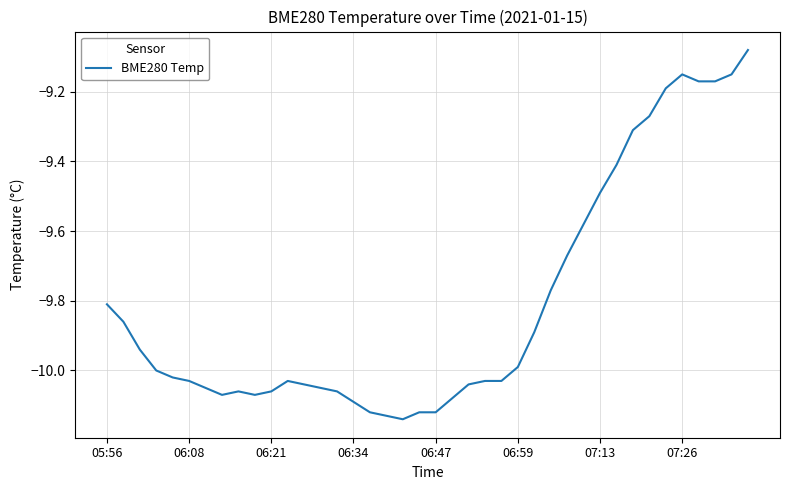

What is the difference between the maximum and minimum values?

1.1